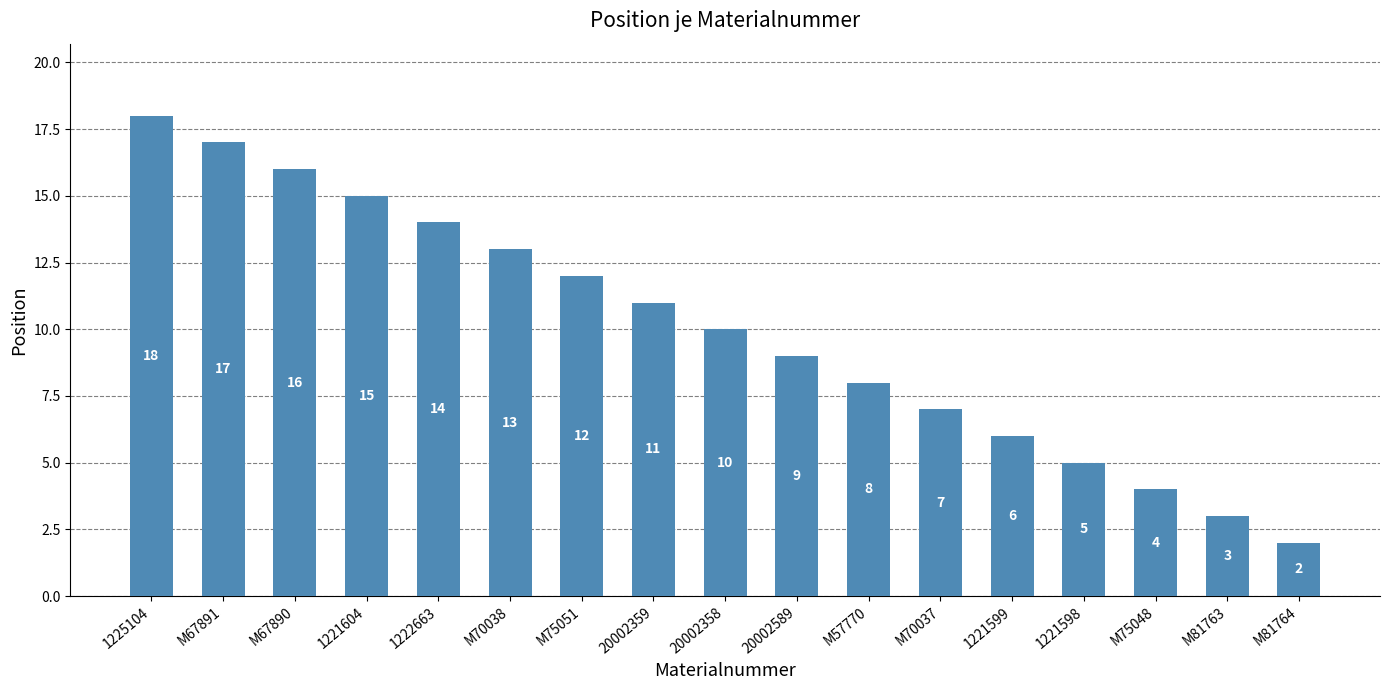

What is the label of the 11th bar from the right?

M75051